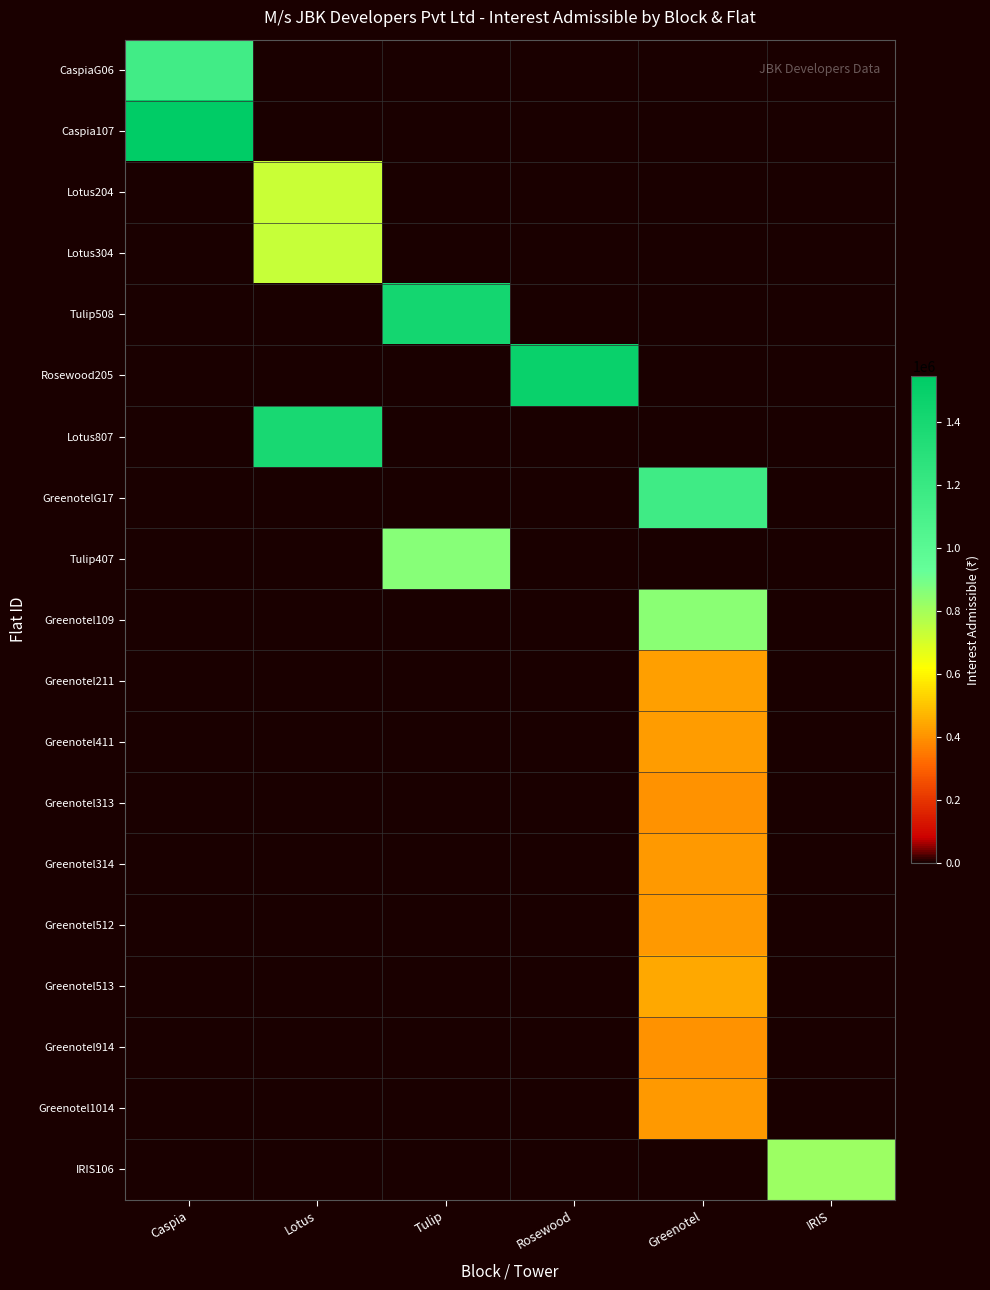

Which series has the largest total across all categories?

Caspia107